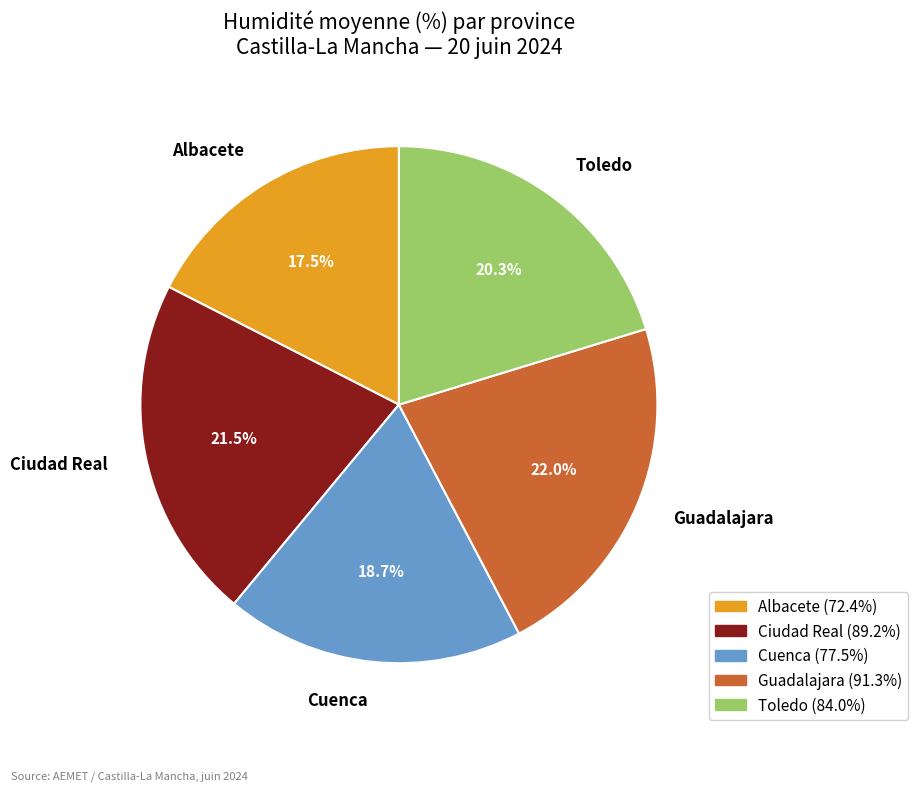

Does any single category account for the majority?

No